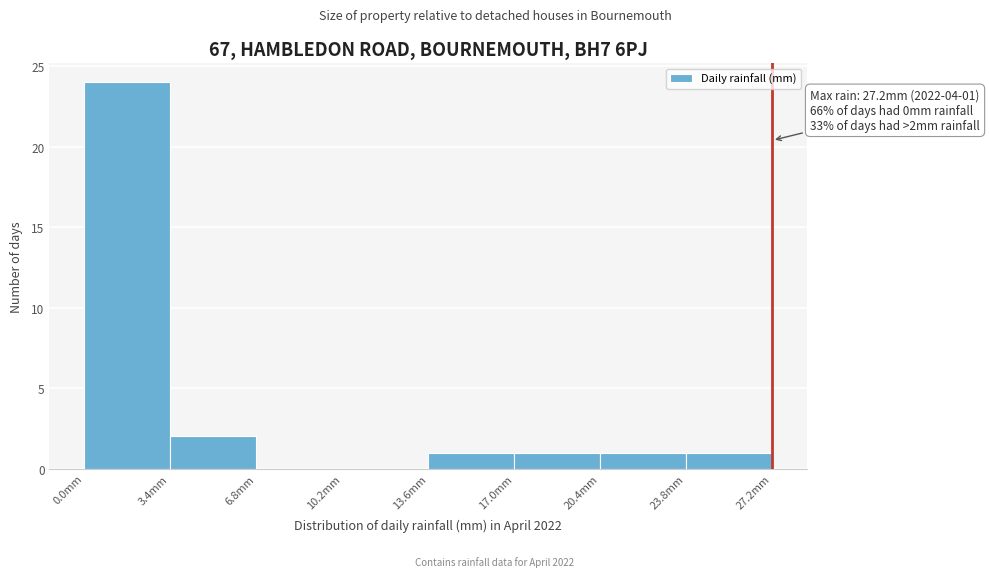

Which range on the x-axis has the tallest bar?

0.0 to 3.4